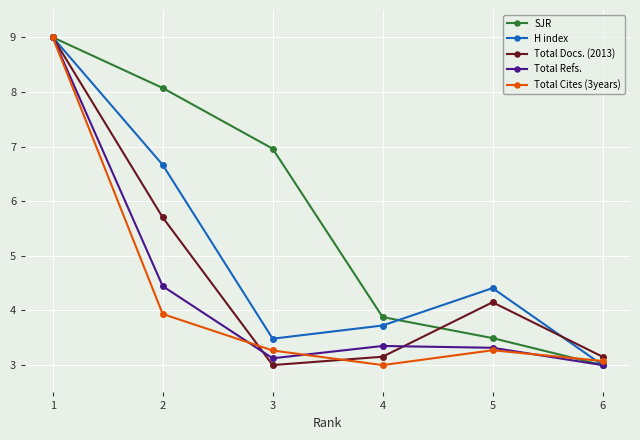

Which series ends up on top after the final intersection of Total Refs. and Total Docs. (2013)?

Total Docs. (2013)